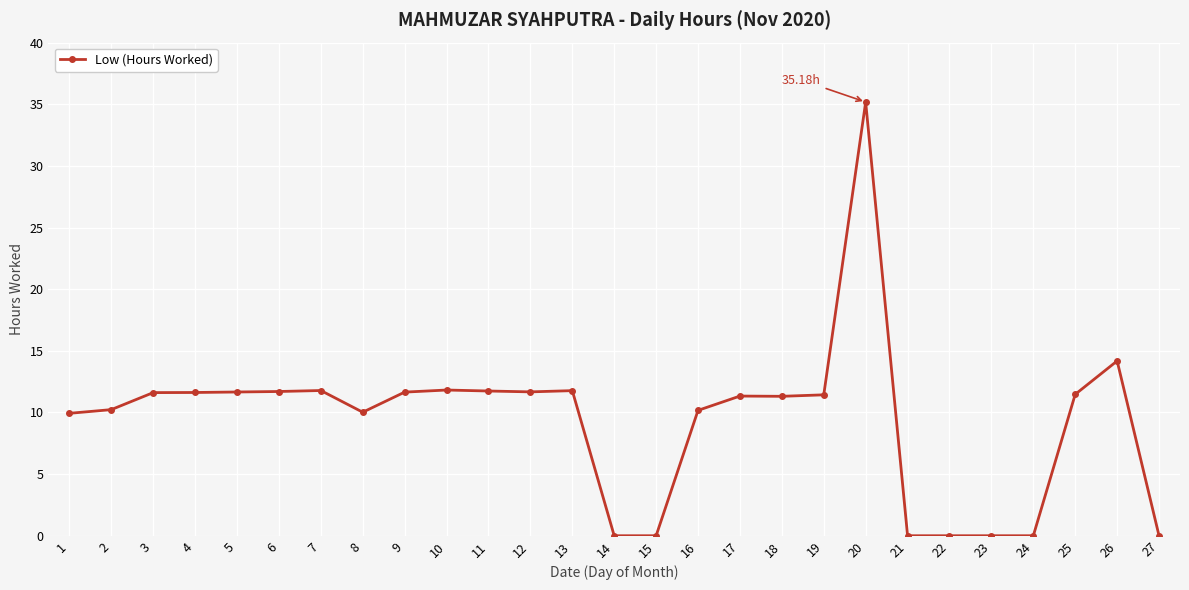

Which has a higher value, 2 or 25?

25